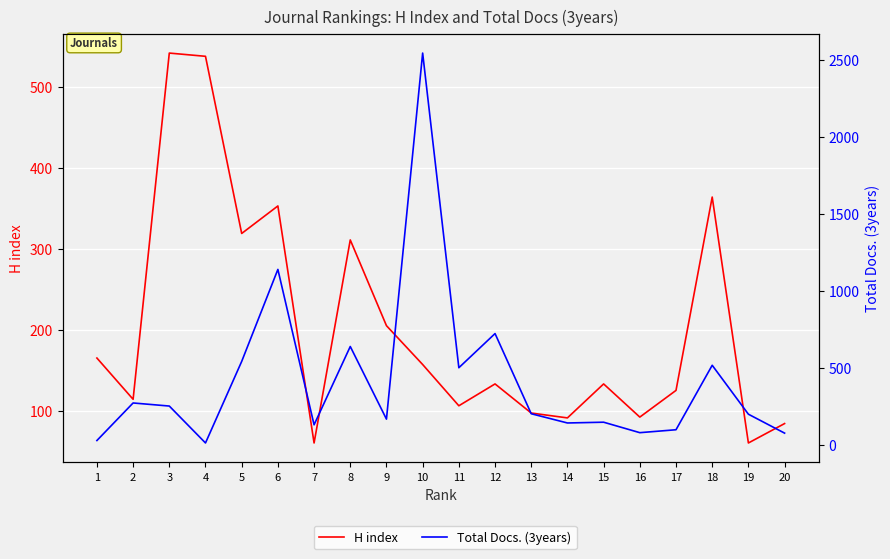

At which label does H index reach its minimum?

7